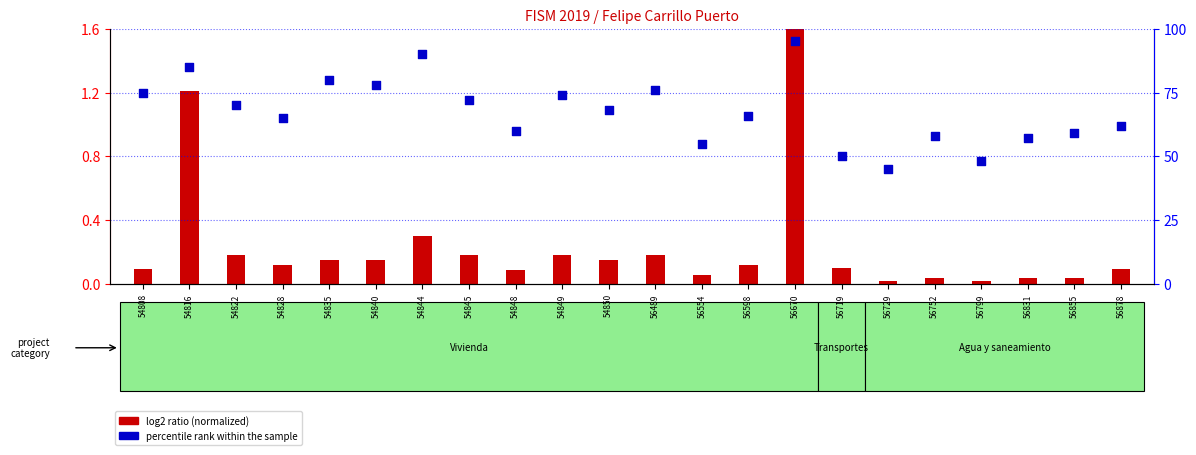

Which series has the largest total across all categories?

percentile rank within the sample